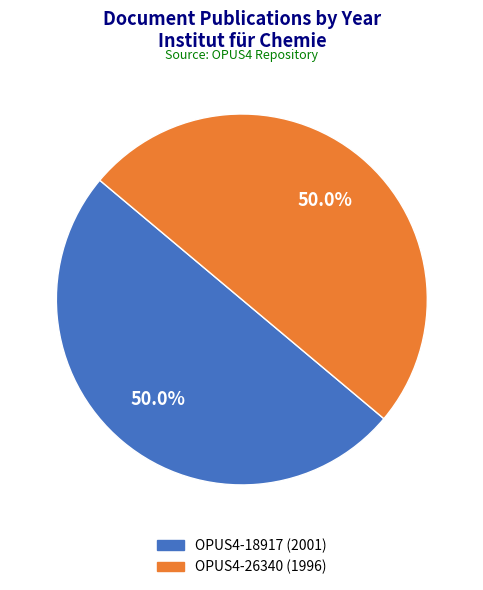

Is there any slice that represents more than half of the pie?

Yes